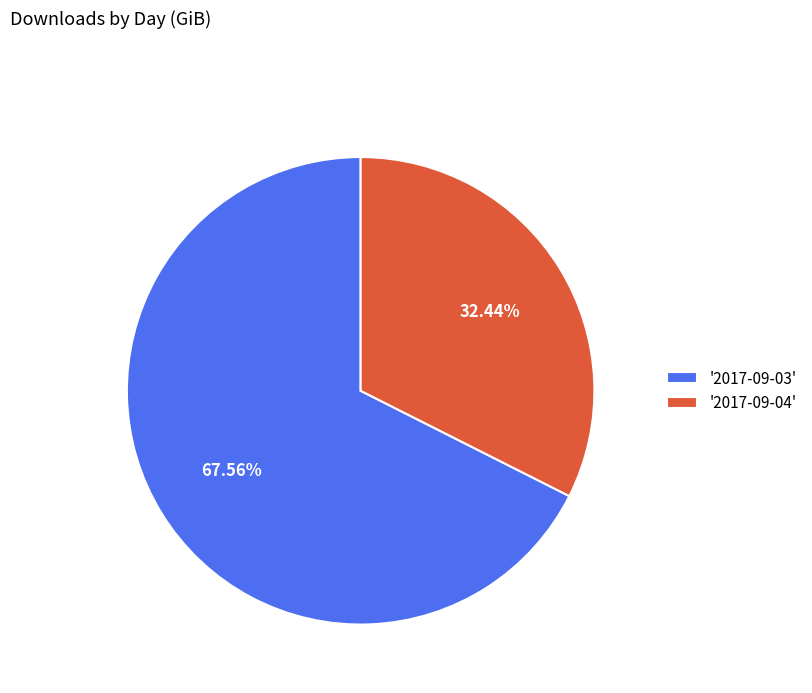

Which category accounts for the majority?

'2017-09-03'